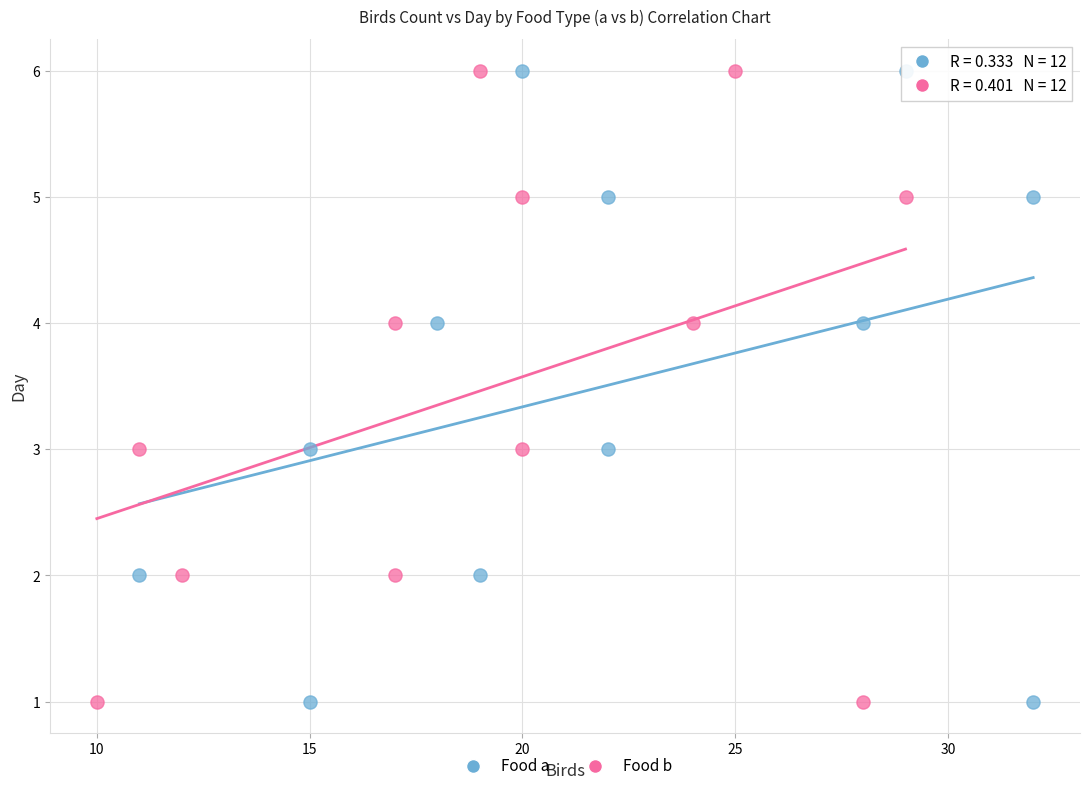

What are all the series names shown in the legend?

Food a, Food b